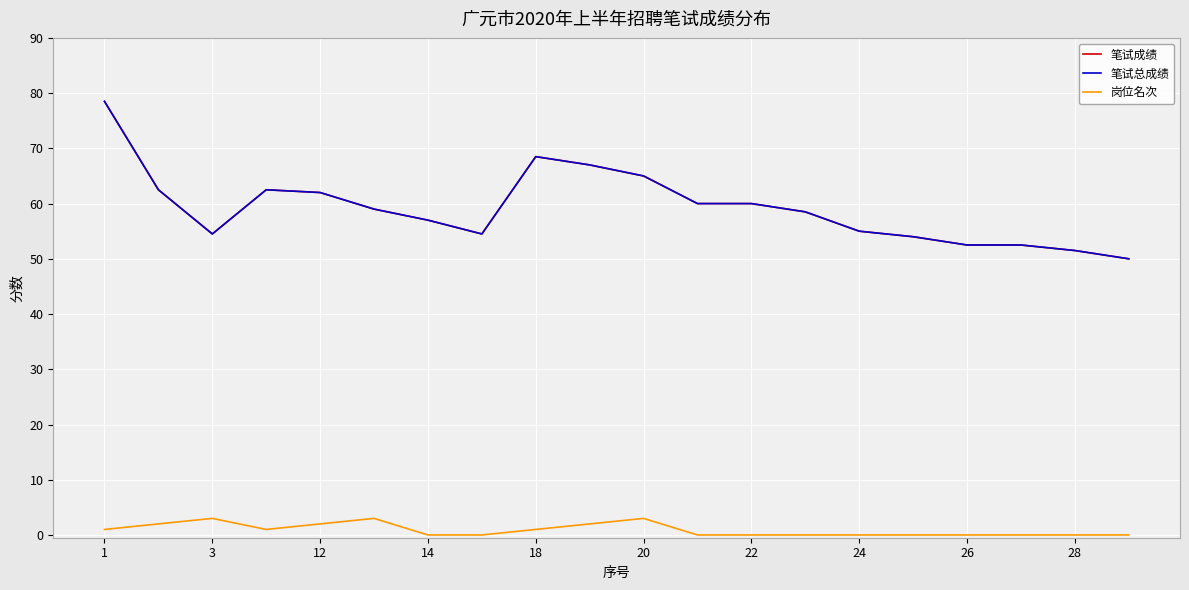

Does the chart display data point markers on the line(s)?

No